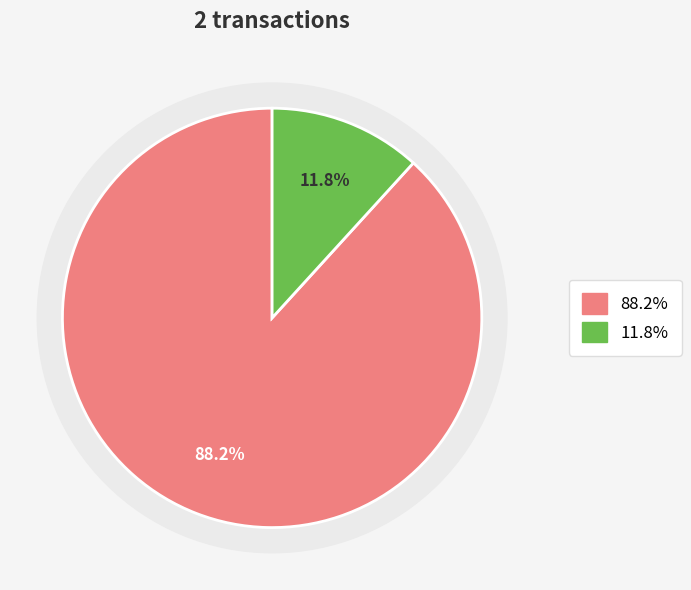

Which has a higher value, tx_type: Vote or tx_type: Regular?

tx_type: Regular